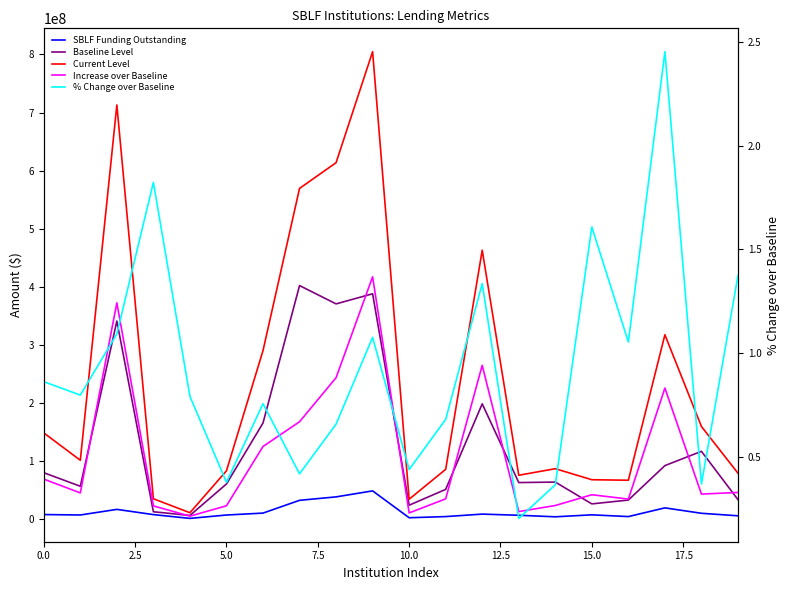

What is the minimum value for % Change over Baseline?

0.2